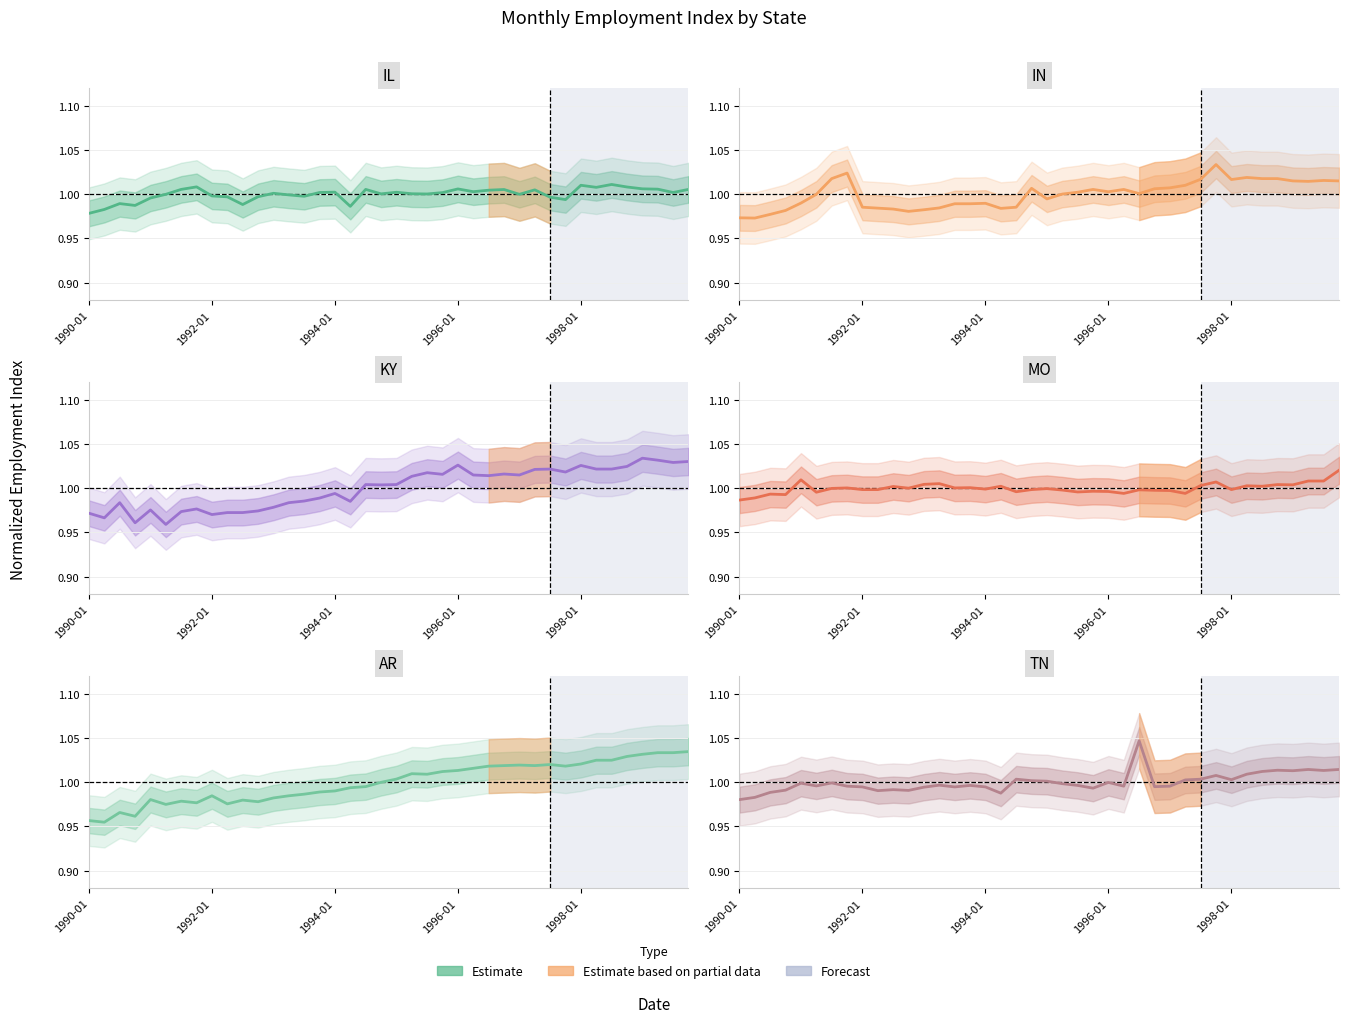

How many values in the AR series exceed 1?

20